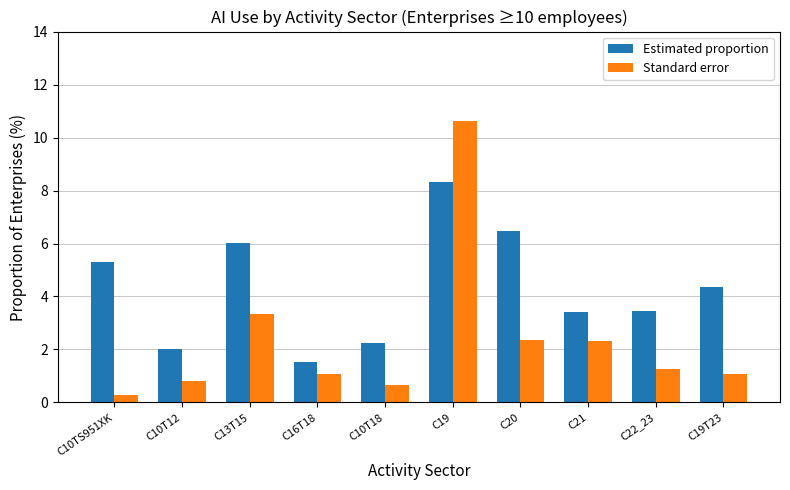

What is the approximate value of Estimated proportion at C20?

6.5